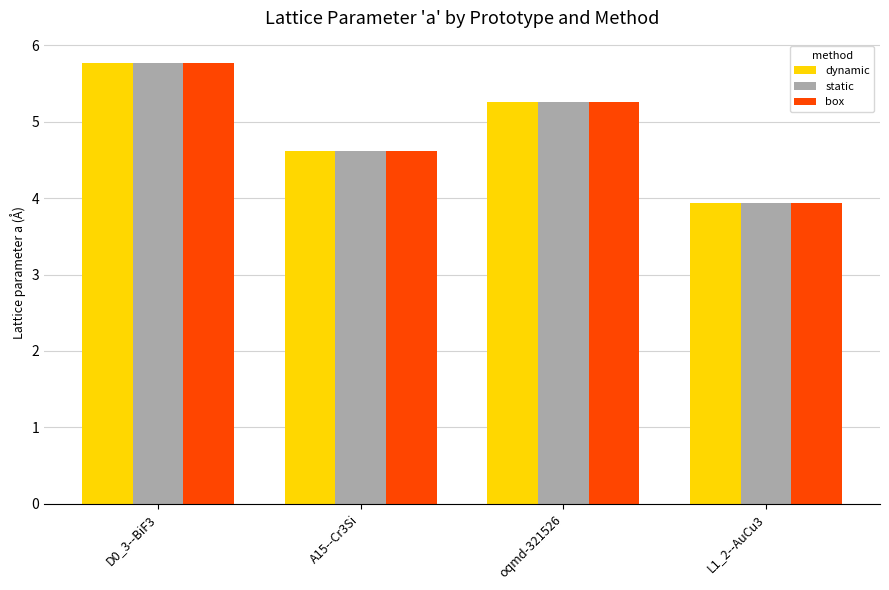

What is the sum of all static values?

19.6